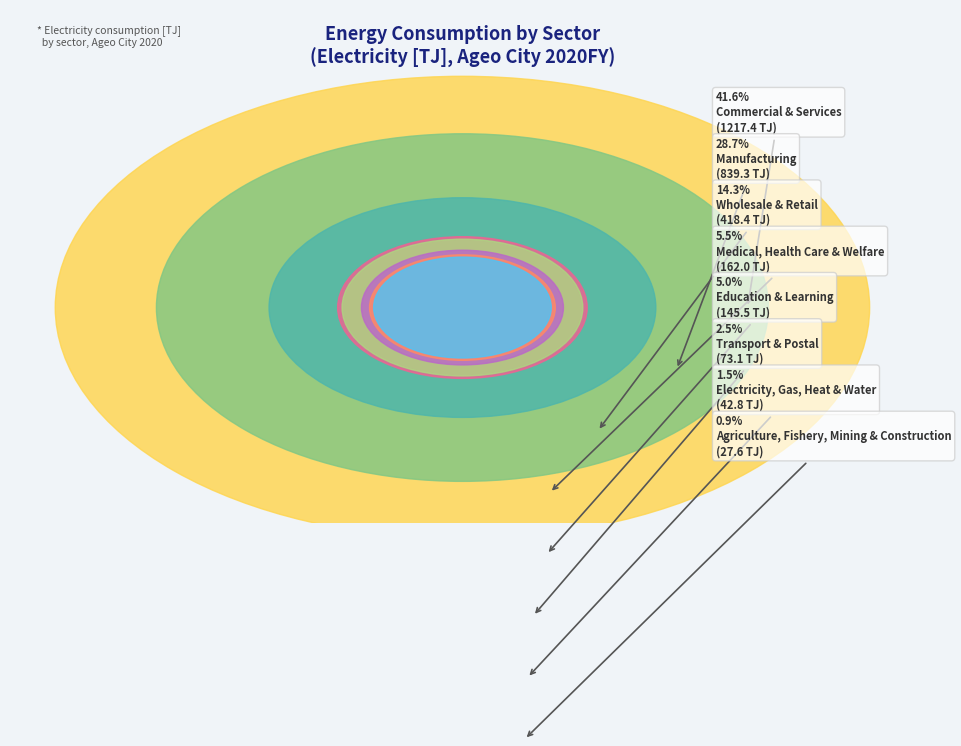

What percentage is the Electricity, Gas, Heat & Water slice, to the nearest percent?

1%